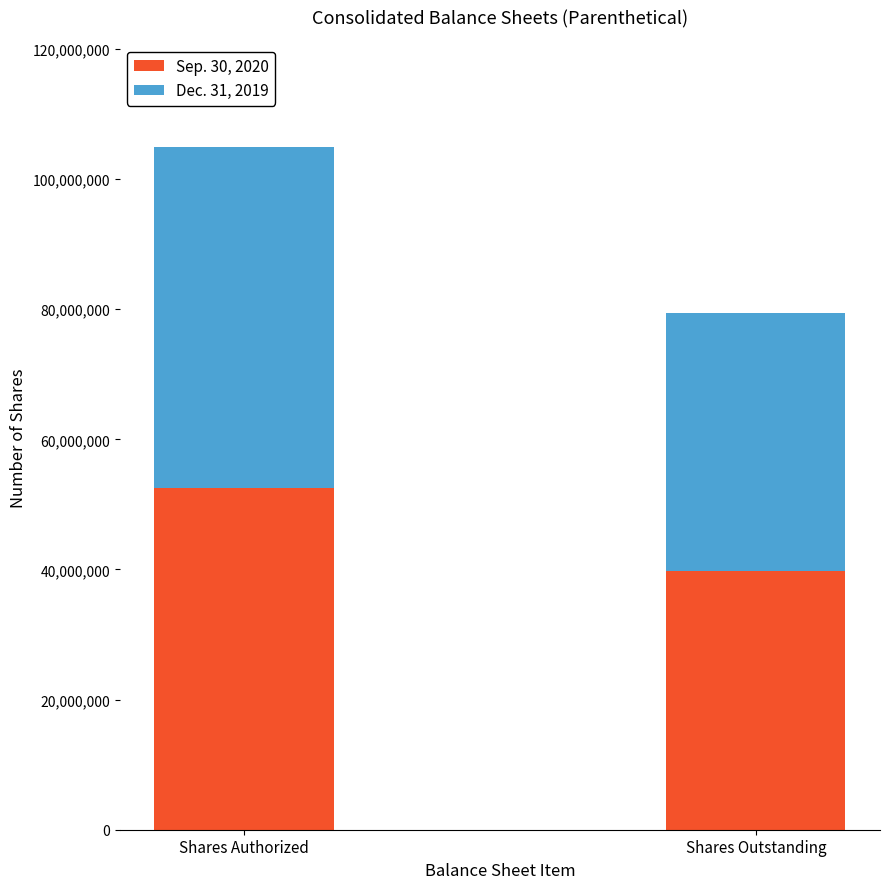

Does the chart contain any negative values?

No